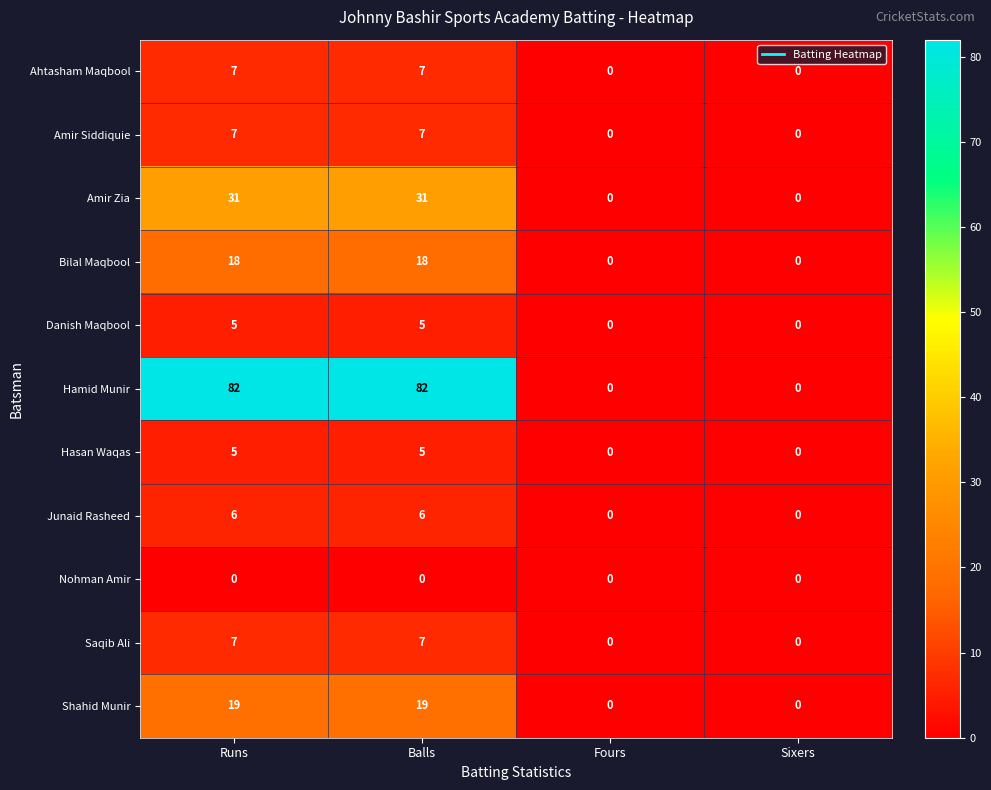

Which series changed the most between Balls and Fours?

Hamid Munir